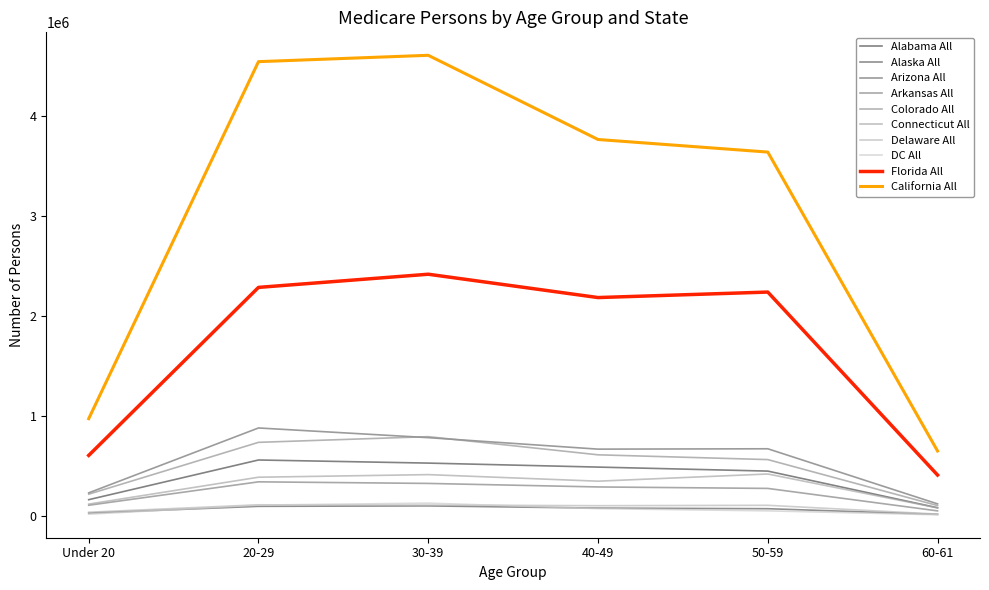

Is this an area chart (filled region under the line)?

No